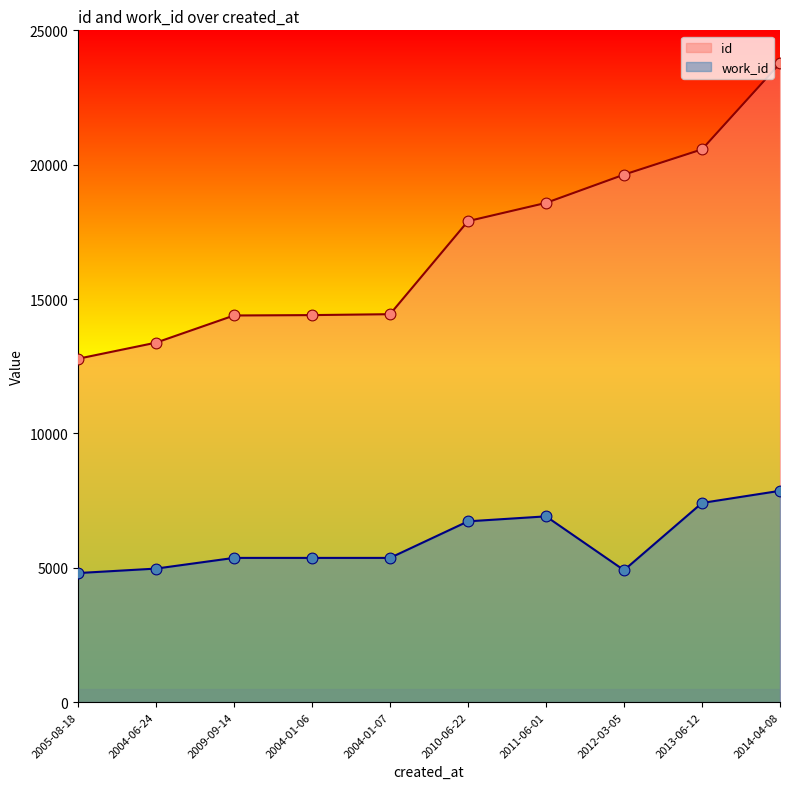

Which series has the widest spread of Y values?

id